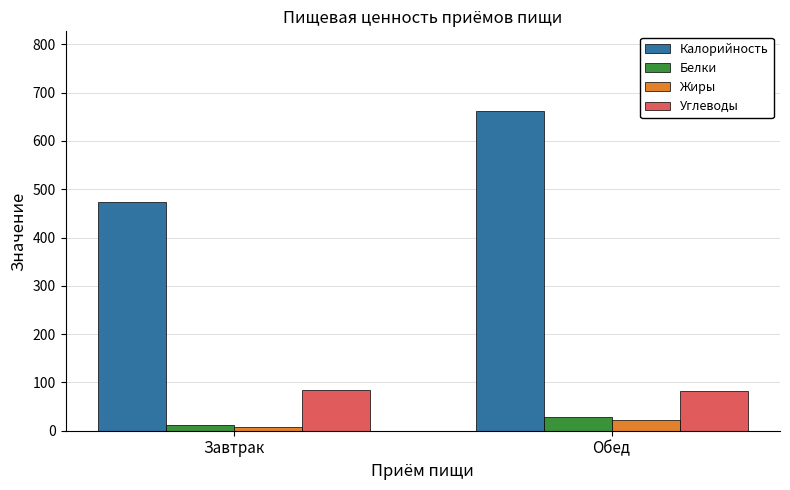

At Обед, list the series in order from largest to smallest.

Калорийность, Углеводы, Белки, Жиры